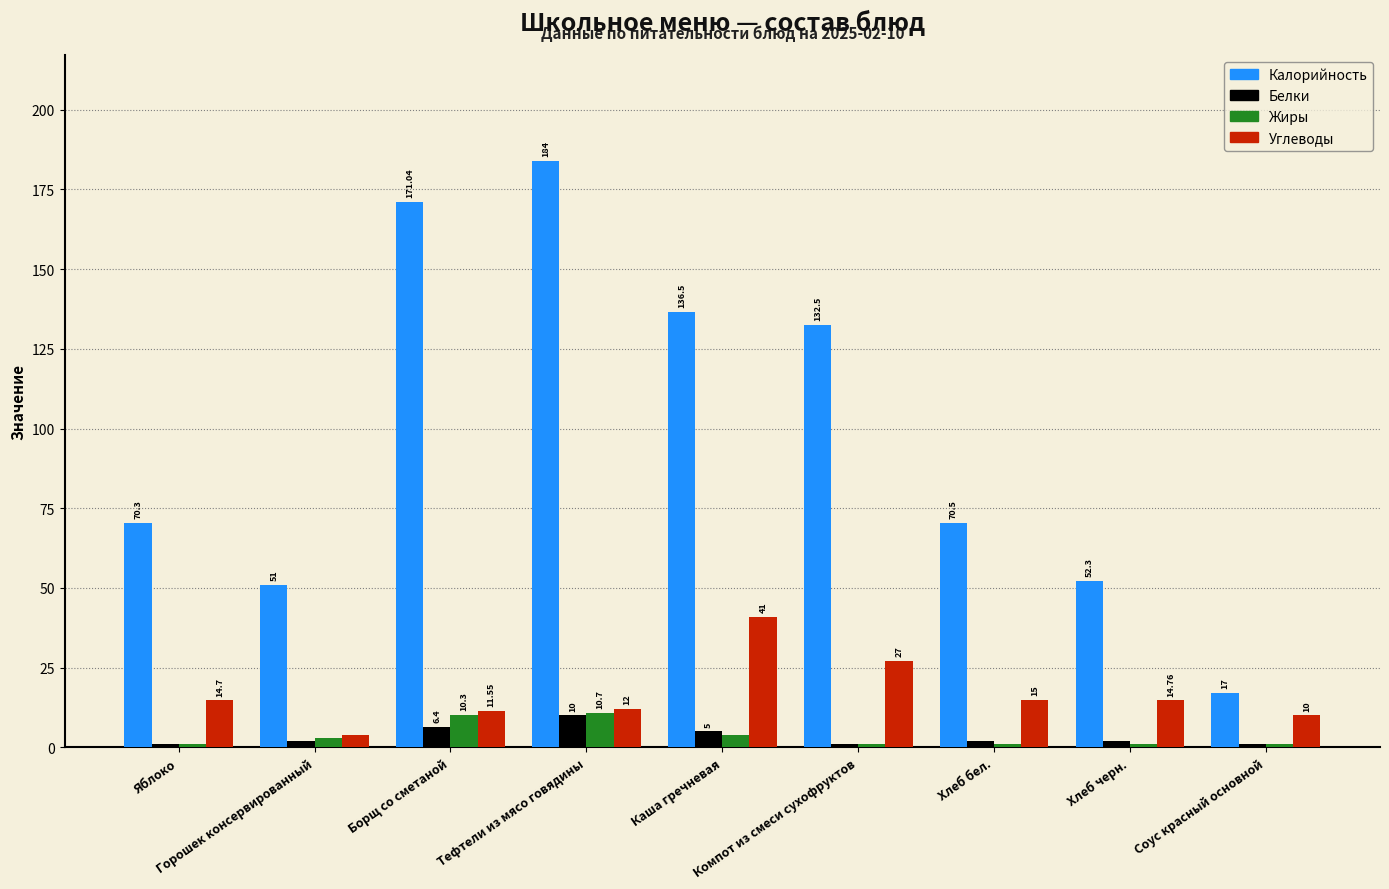

List the series in order of their peak value, lowest first.

Белки, Жиры, Углеводы, Калорийность